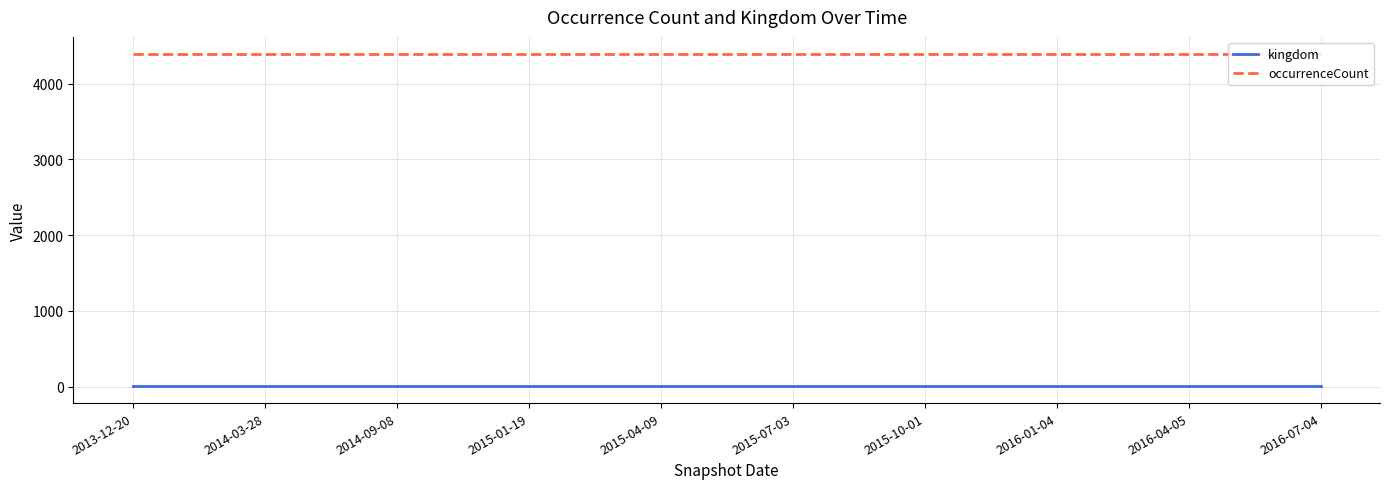

What is the lowest value of the kingdom series?

1